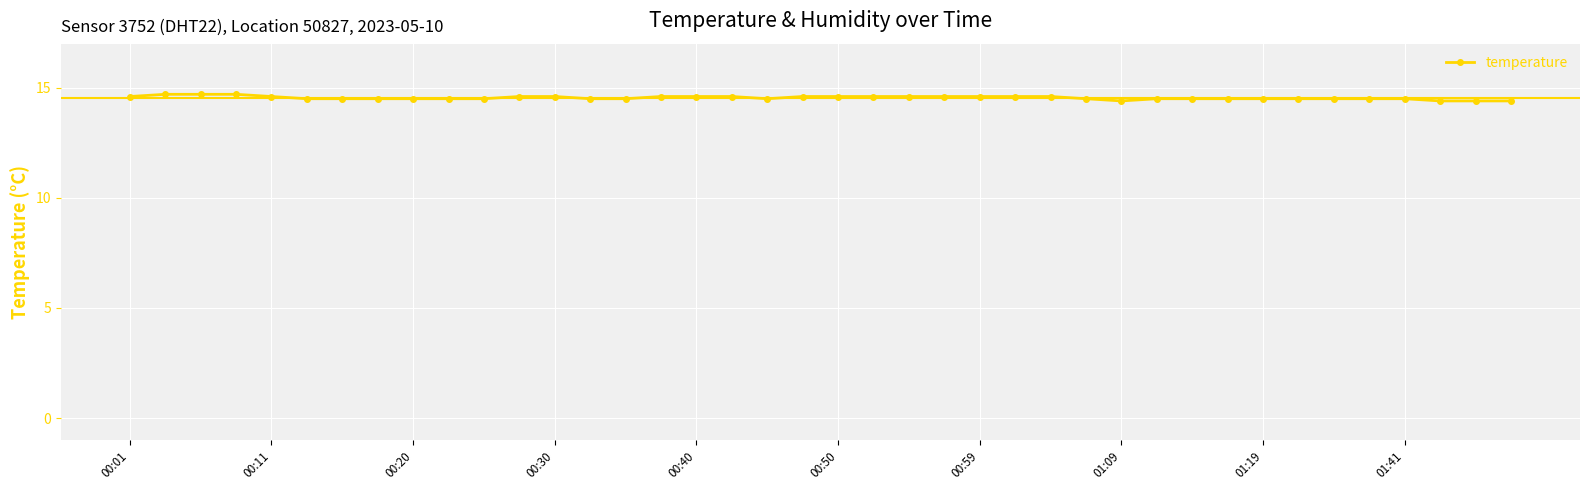

What is the value of the 14th point from the left?

14.5